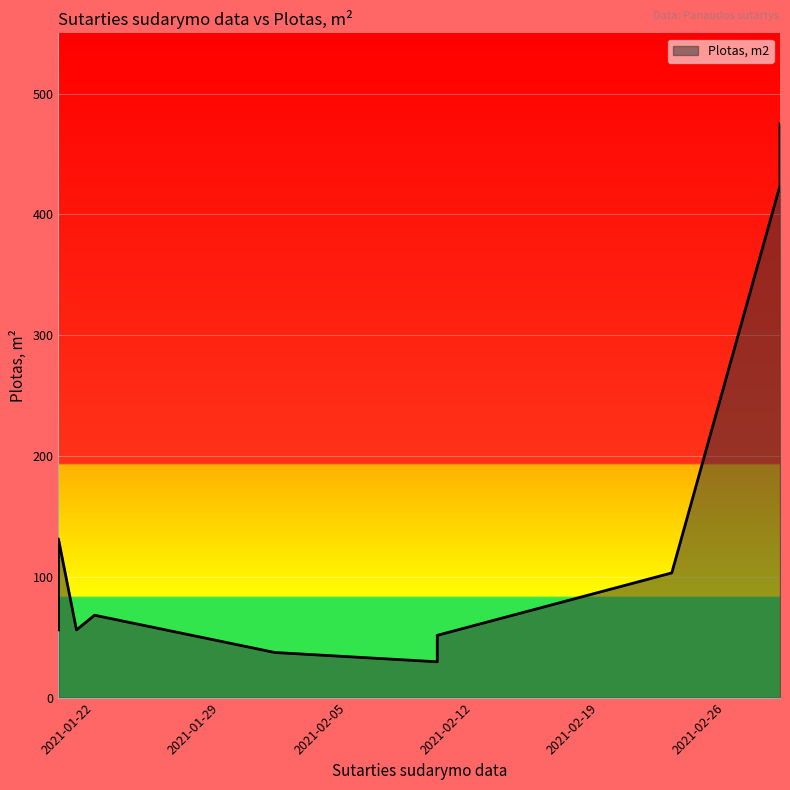

The chart shows a value of 68.2 at 2021-01-22. True or false?

True